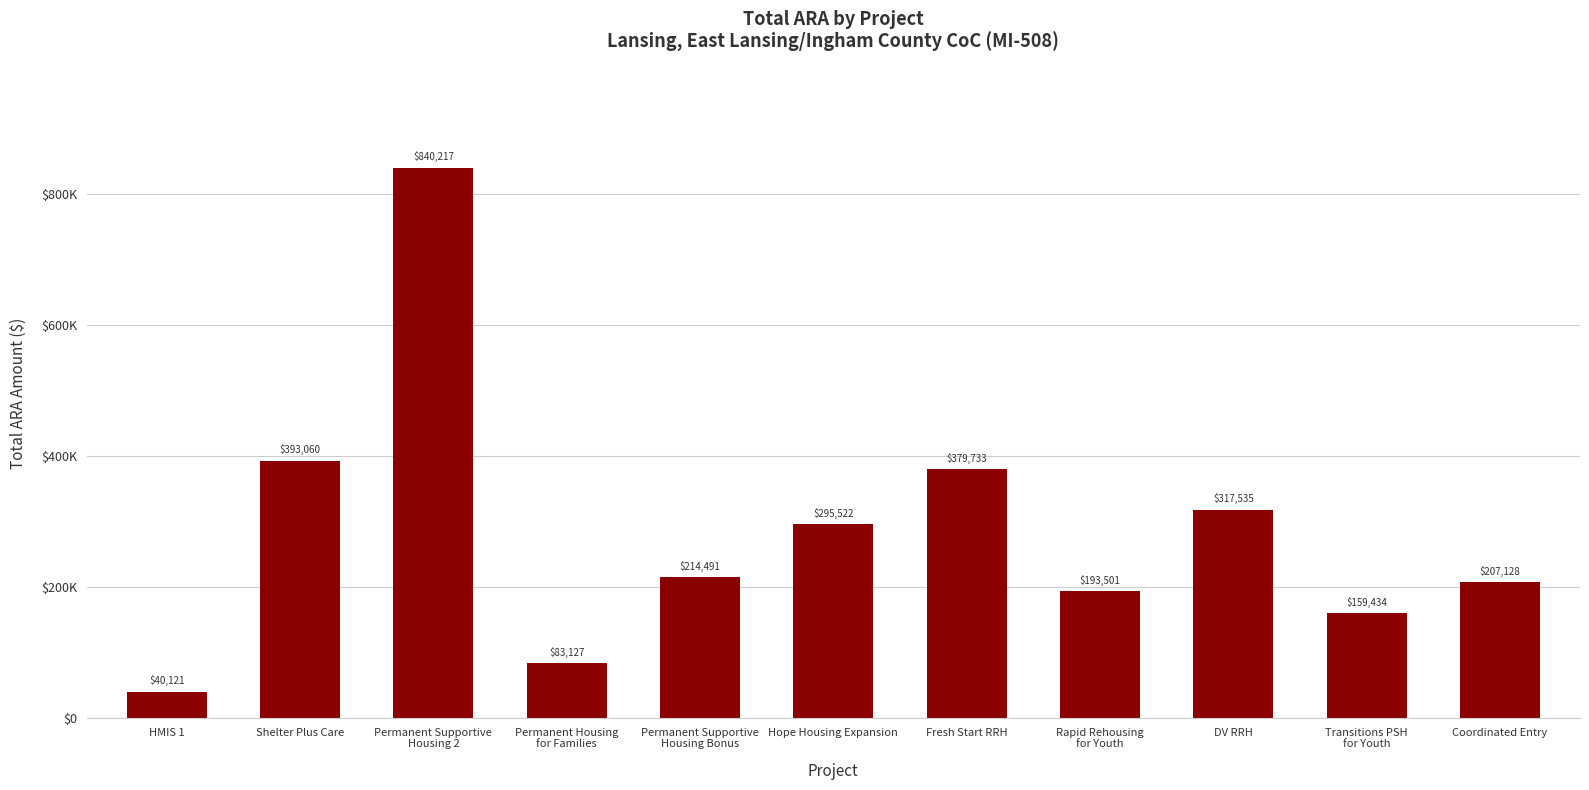

Does the chart contain any negative values?

No